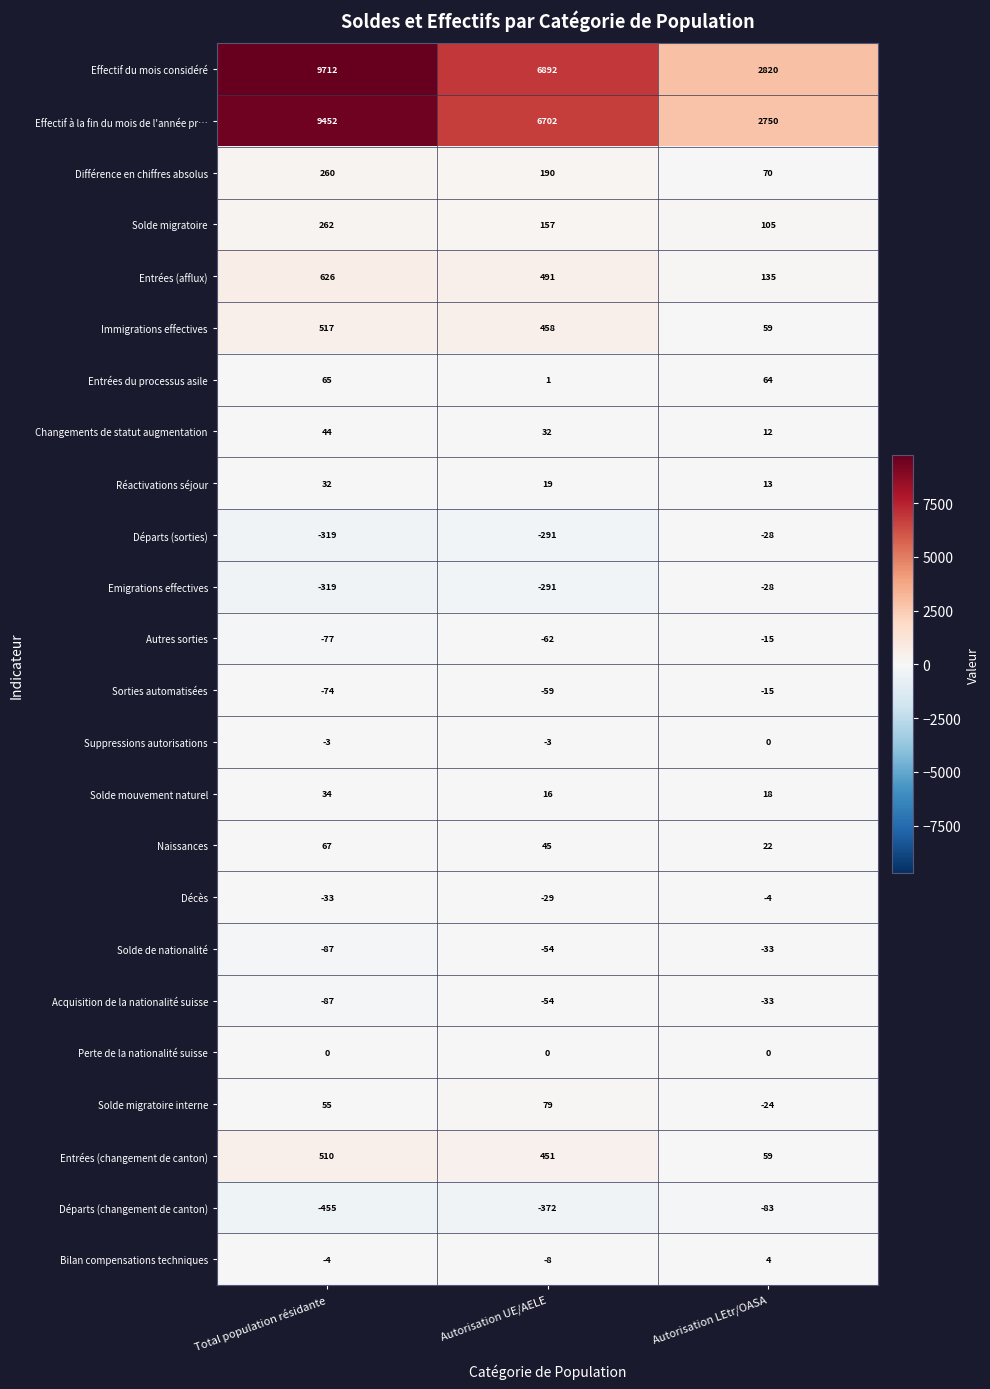

What is the total value across all series at Autorisation UE/AELE?

14310